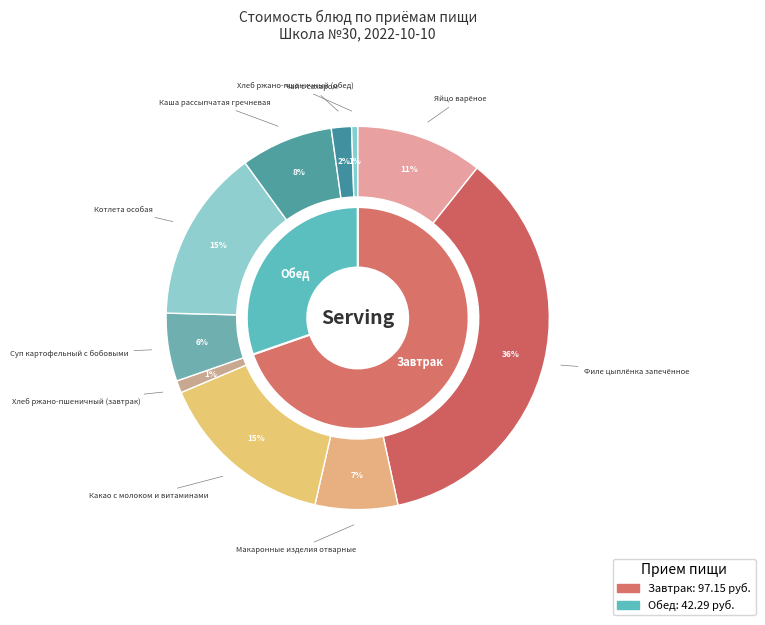

Combined, what portion of the pie is Какао с молоком и витаминами and Хлеб ржано-пшеничный (обед)?

15.6%